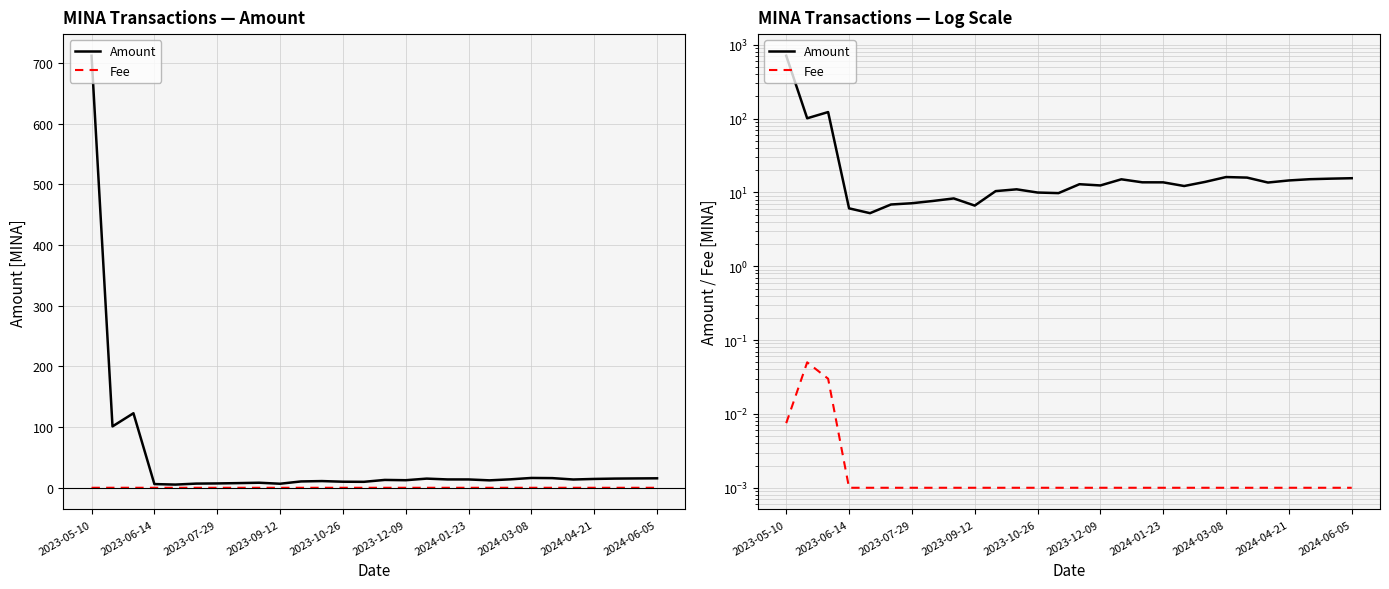

Does the chart have visible grid lines?

Yes